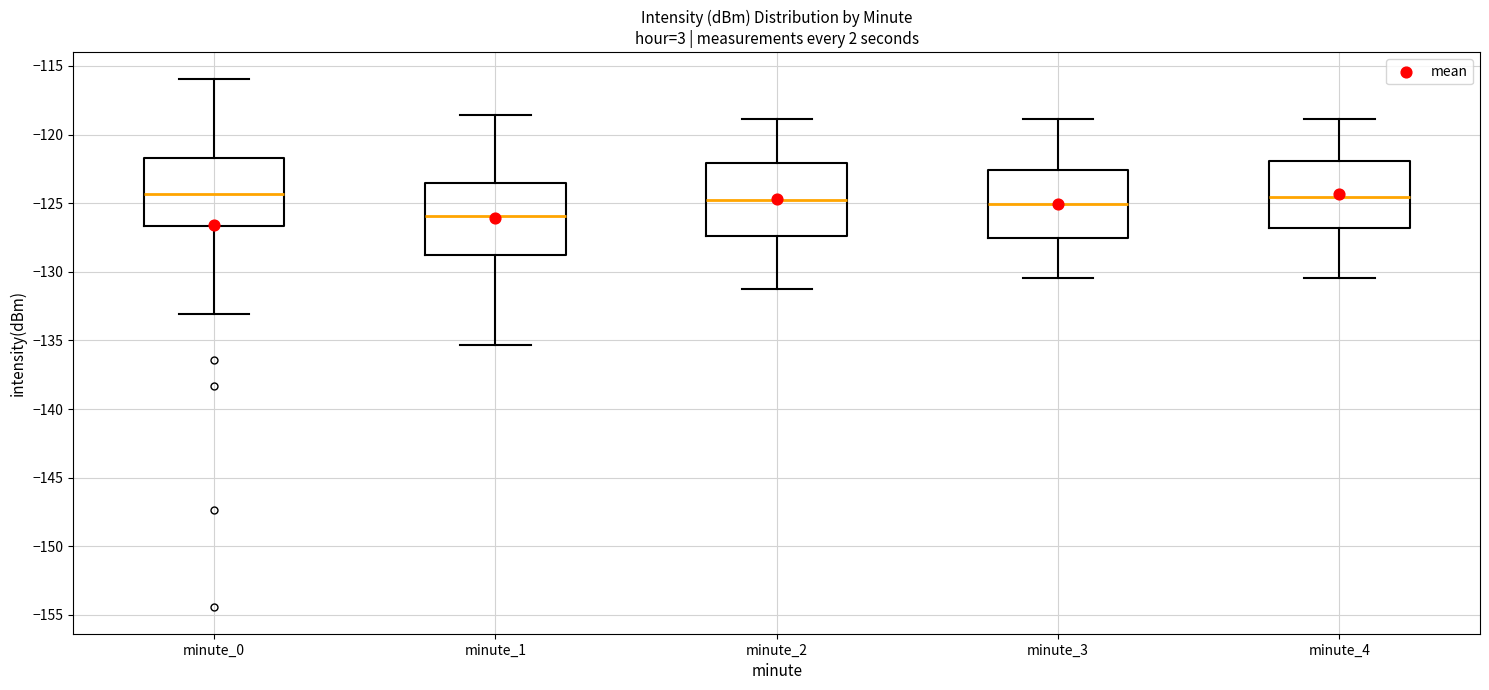

Reading left to right, transcribe this box plot: for each box, give where its median line is, the range the box spans, and where its two whiskers end, as read against the y-axis. The values are not printed on the chart, so give them approximately, as read against the axis.

minute_0: median -124.5, box -126.5 to -121.5, whiskers -133.0 to -116.0
minute_1: median -126.0, box -129.0 to -123.5, whiskers -135.5 to -118.5
minute_2: median -125.0, box -127.5 to -122.0, whiskers -131.0 to -119.0
minute_3: median -125.0, box -127.5 to -122.5, whiskers -130.5 to -119.0
minute_4: median -124.5, box -127.0 to -122.0, whiskers -130.5 to -119.0